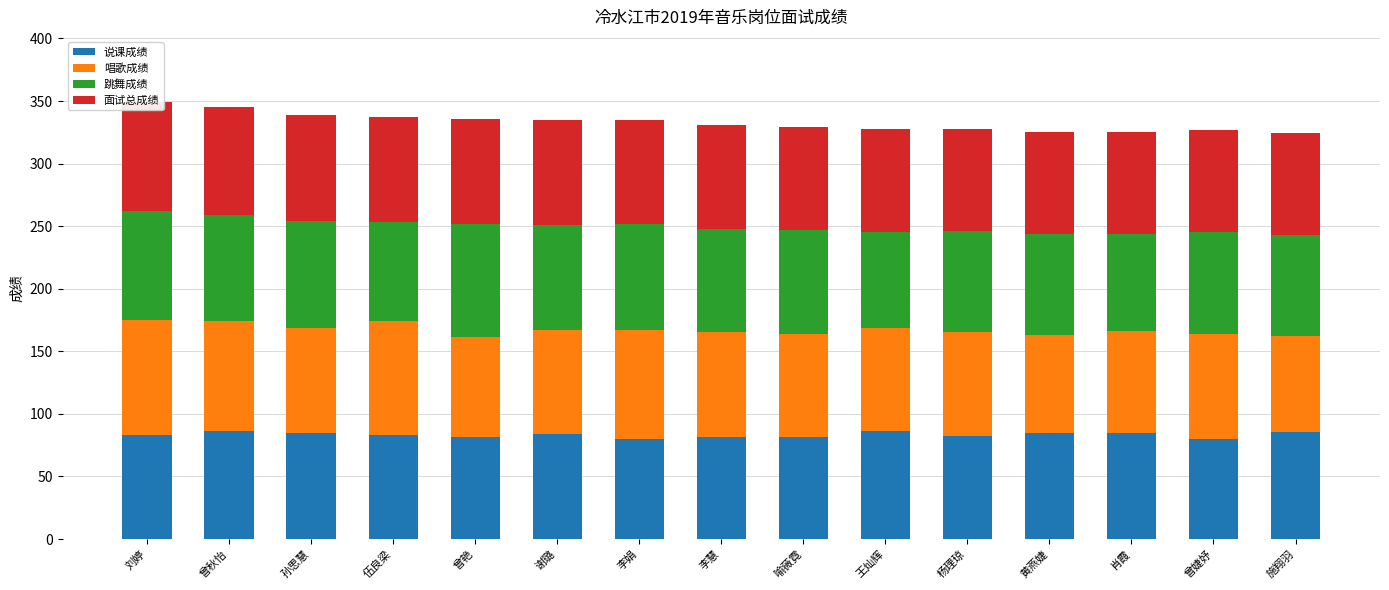

Does the chart contain any negative values?

No